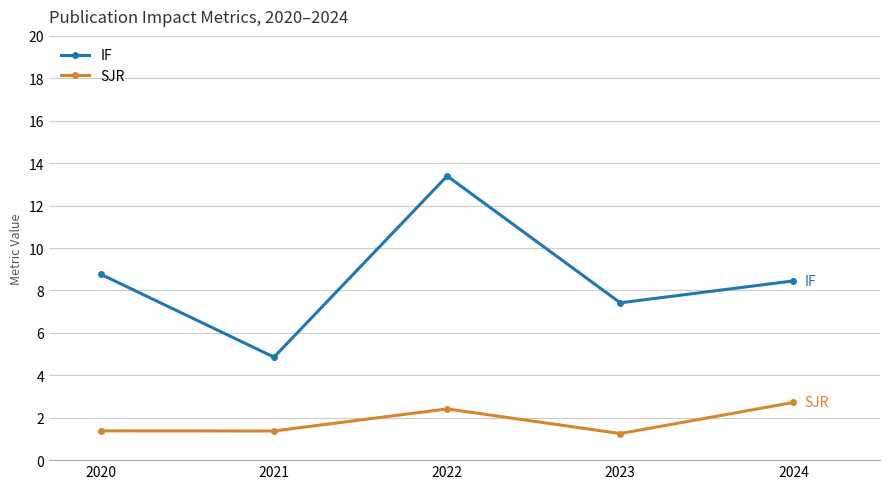

Is the value of SJR at 2021 greater than the value of IF at 2022?

No